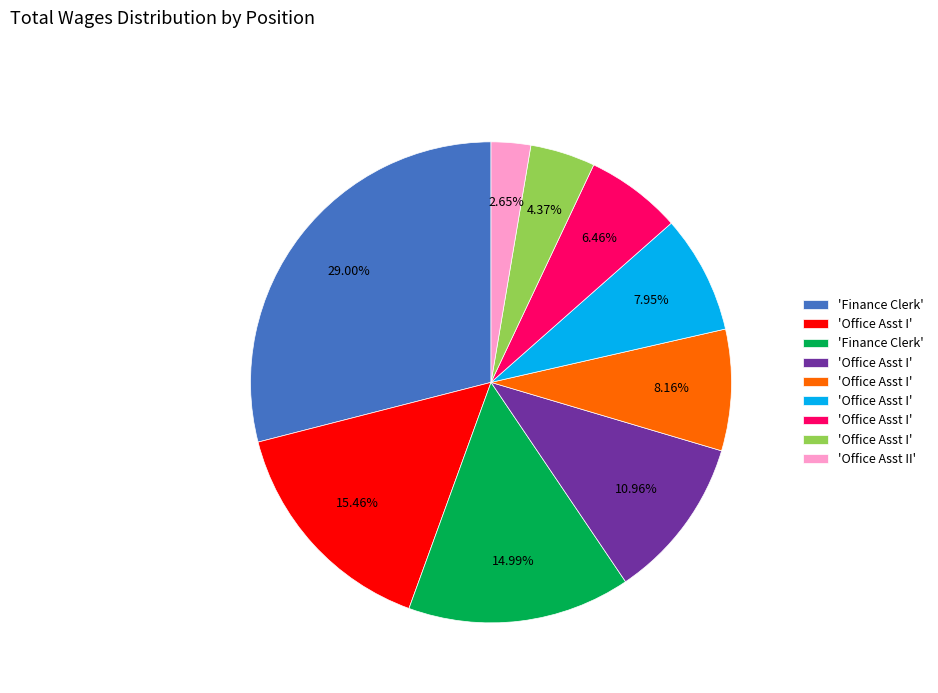

Does any single category account for the majority?

No